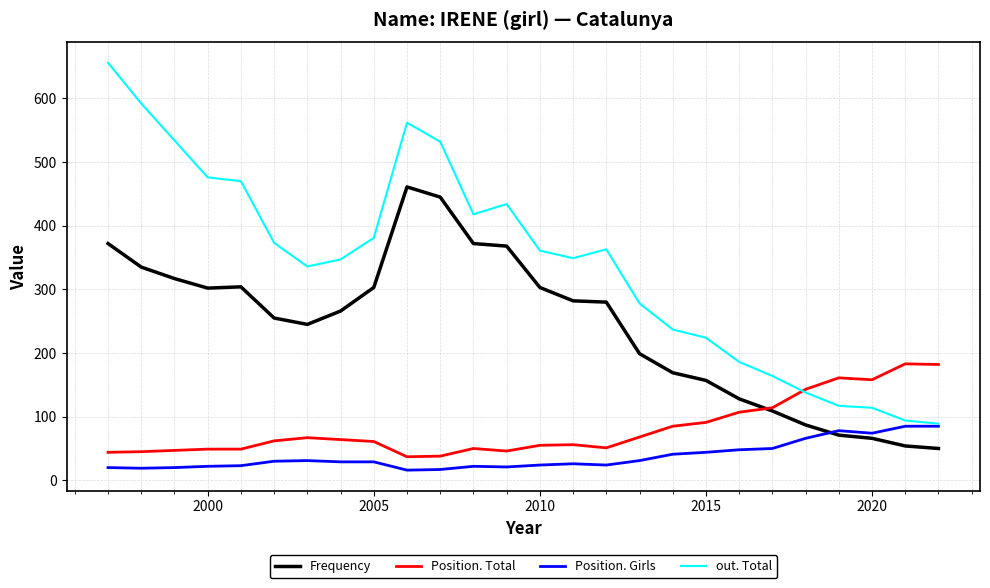

Which series has the largest range (max minus min)?

out. Total